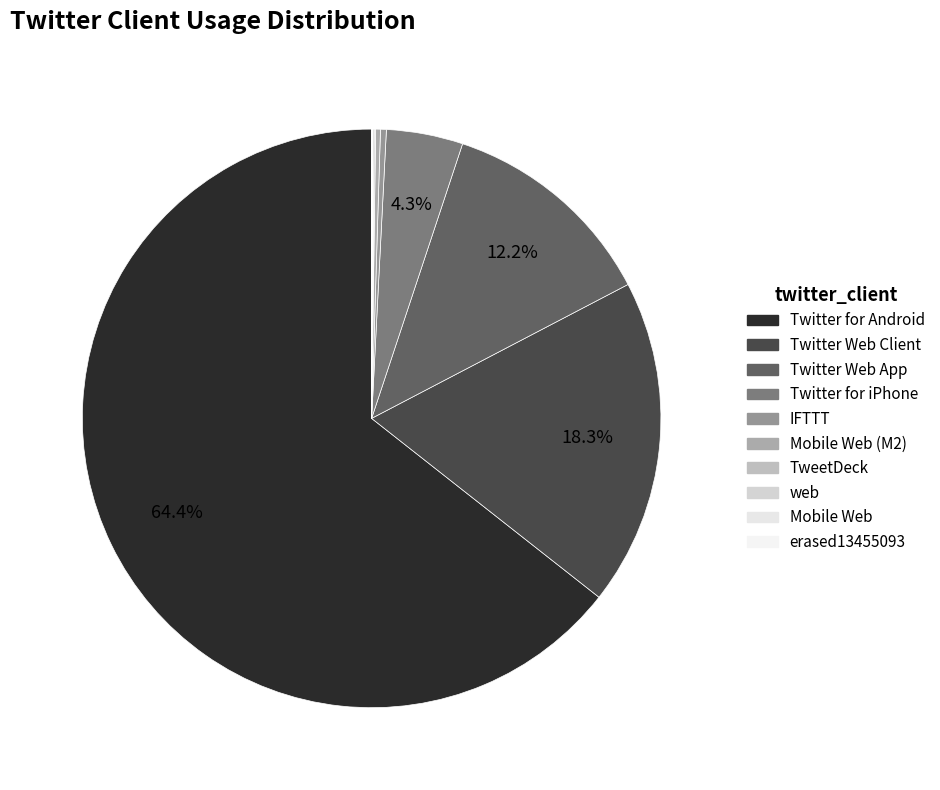

To the nearest percent, what is the difference between the largest and smallest slice percentages?

64%